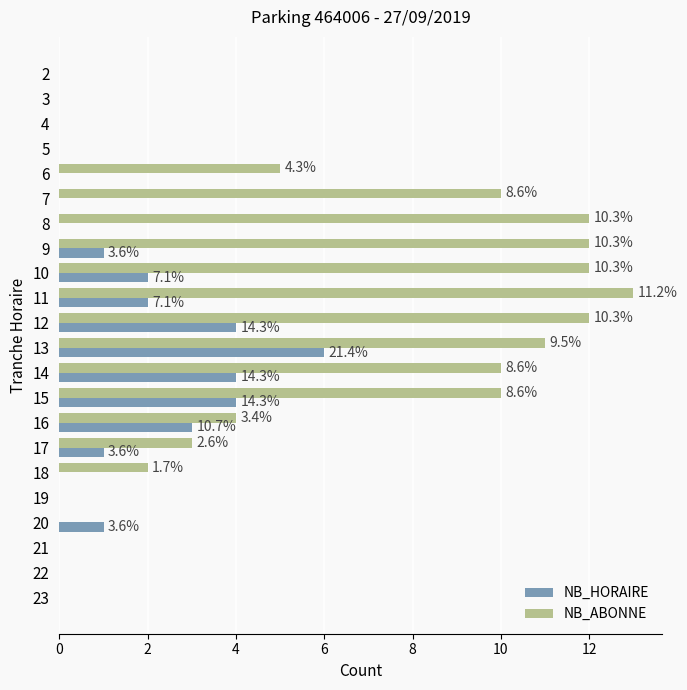

What are all the series names shown in the legend?

NB_HORAIRE, NB_ABONNE